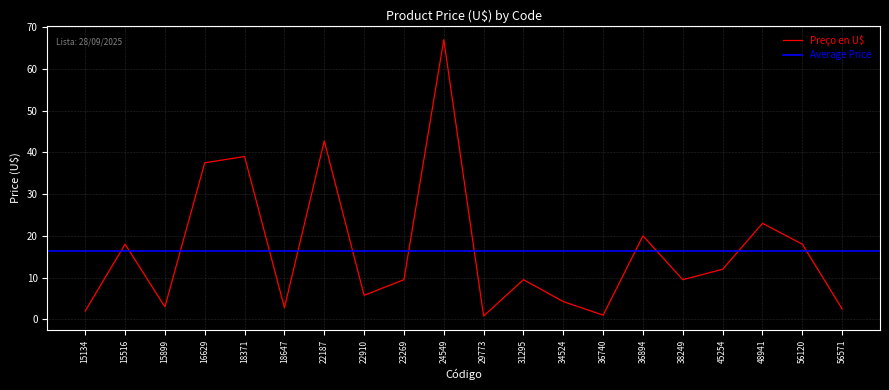

List the labels in order of value, largest first.

24549, 22187, 18371, 16629, 48941, 36894, 15516, 56120, 45254, 23269, 31295, 38249, 22910, 34524, 15899, 18647, 56571, 15134, 36740, 29773